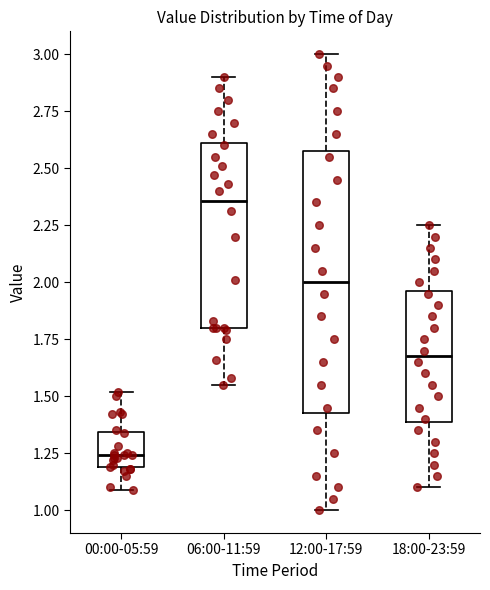

Reading left to right, transcribe this box plot: for each box, give where its median line is, the range the box spans, and where its two whiskers end, as read against the y-axis. The values are not printed on the chart, so give them approximately, as read against the axis.

00:00-05:59: median 1.25, box 1.20 to 1.35, whiskers 1.10 to 1.50
06:00-11:59: median 2.35, box 1.80 to 2.60, whiskers 1.55 to 2.90
12:00-17:59: median 2.00, box 1.45 to 2.60, whiskers 1.00 to 3.00
18:00-23:59: median 1.70, box 1.40 to 1.95, whiskers 1.10 to 2.25